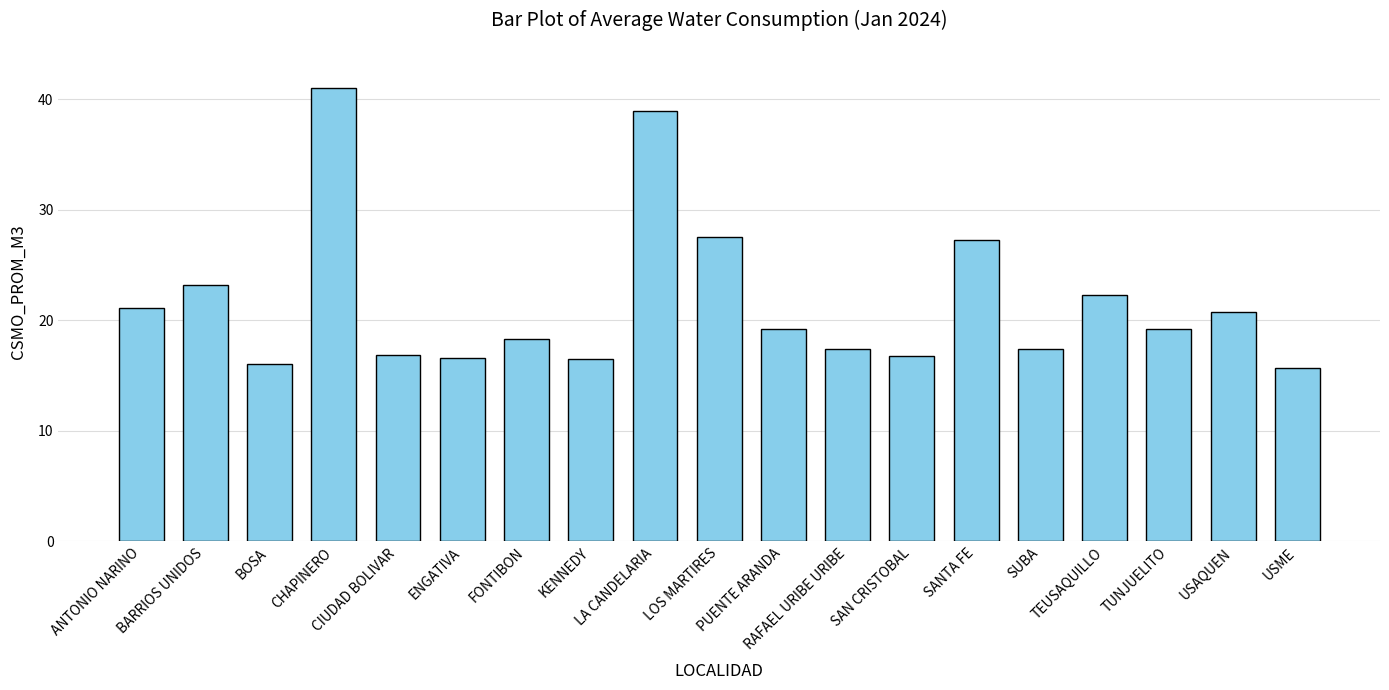

Are the bars grouped side by side (vs. stacked)?

No